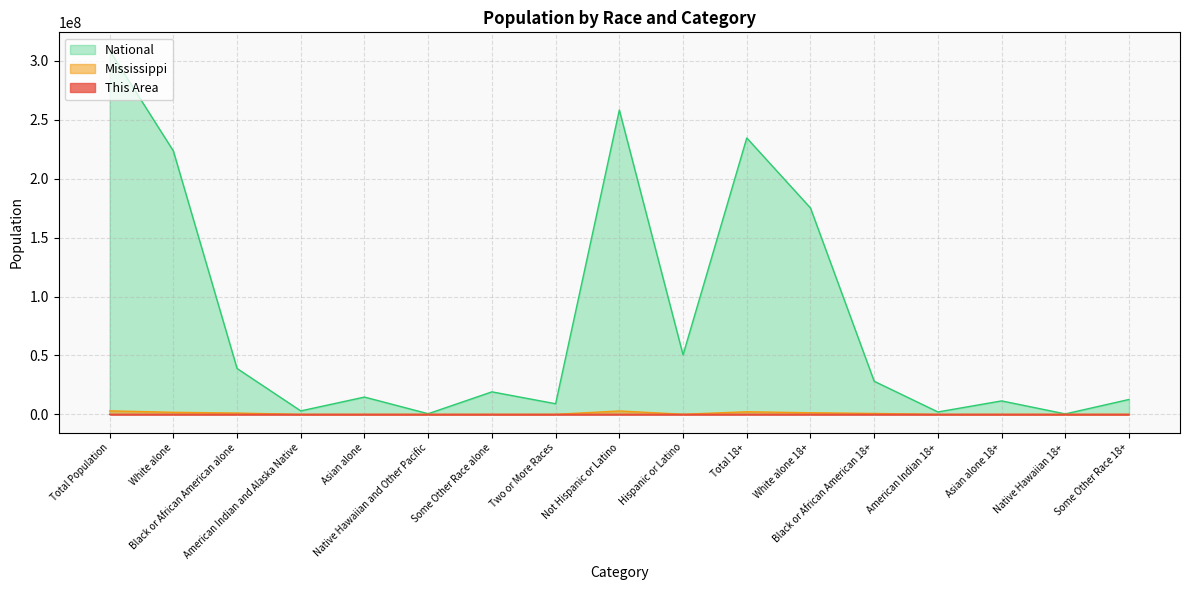

True or false: This Area has a value of 1022 at Black or African American 18+.

False